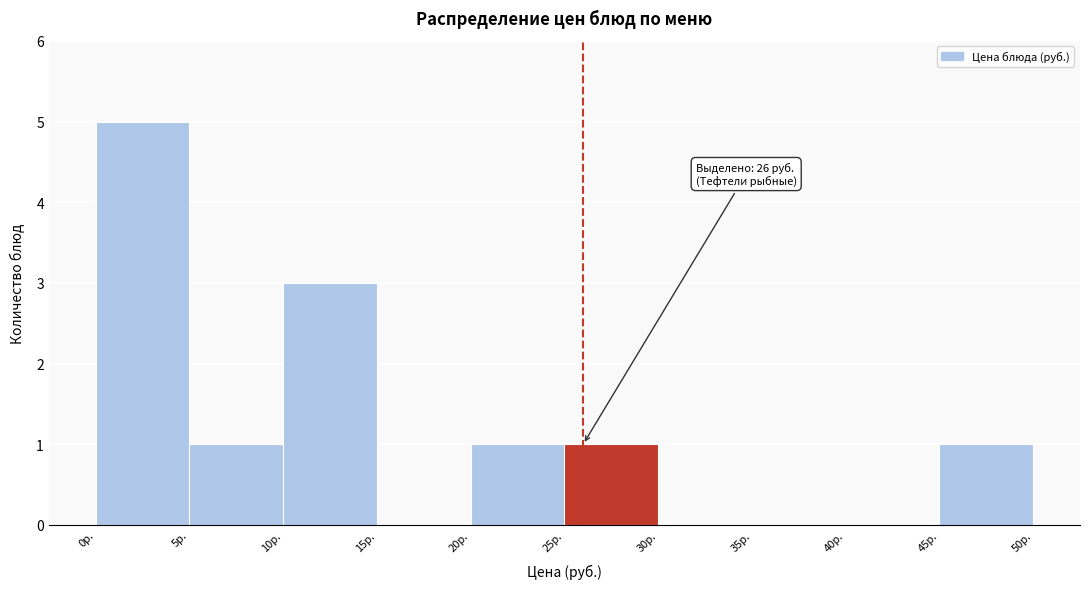

Which range on the x-axis has the tallest bar?

0 to 5